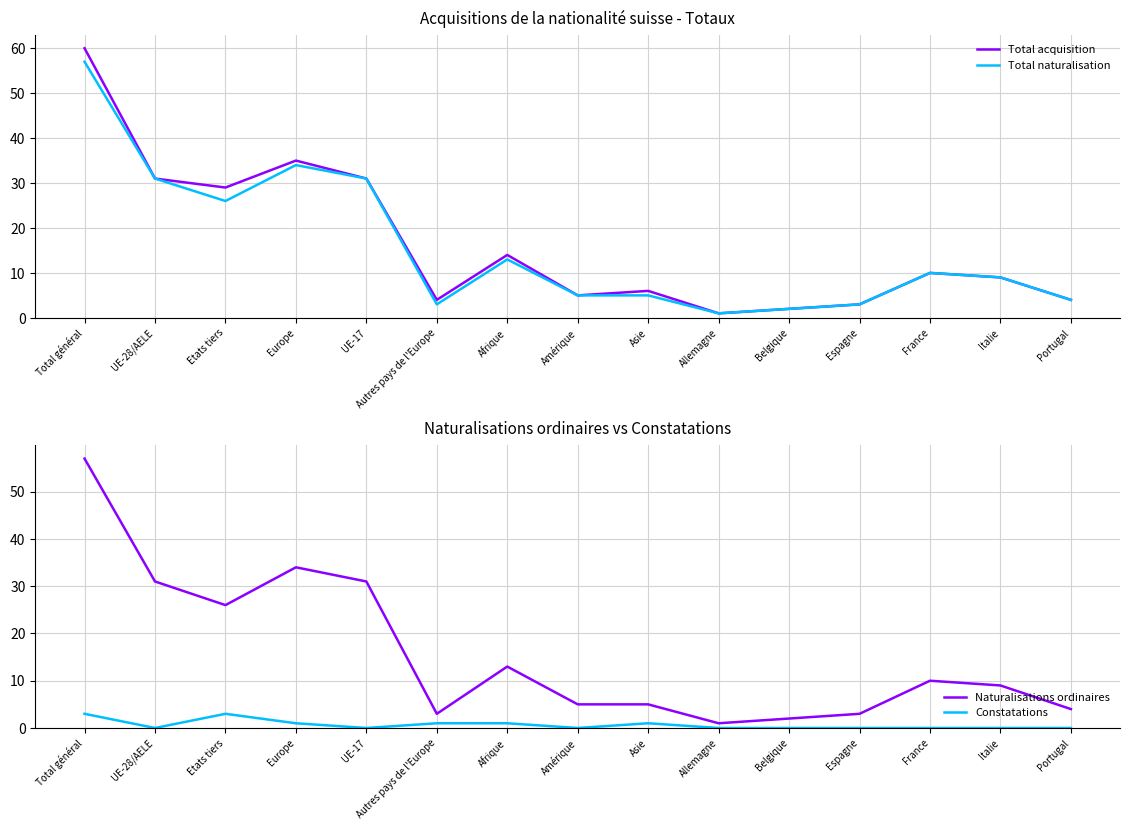

What is the sum of all Total acquisition values?

244